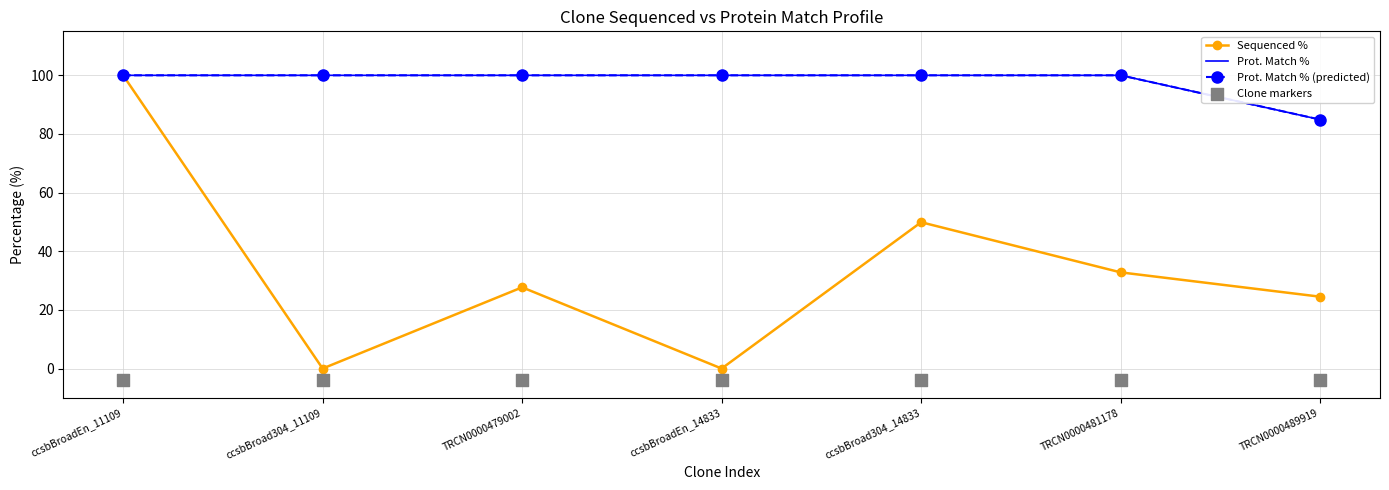

At which category is the sum across all series the highest?

ccsbBroadEn_11109